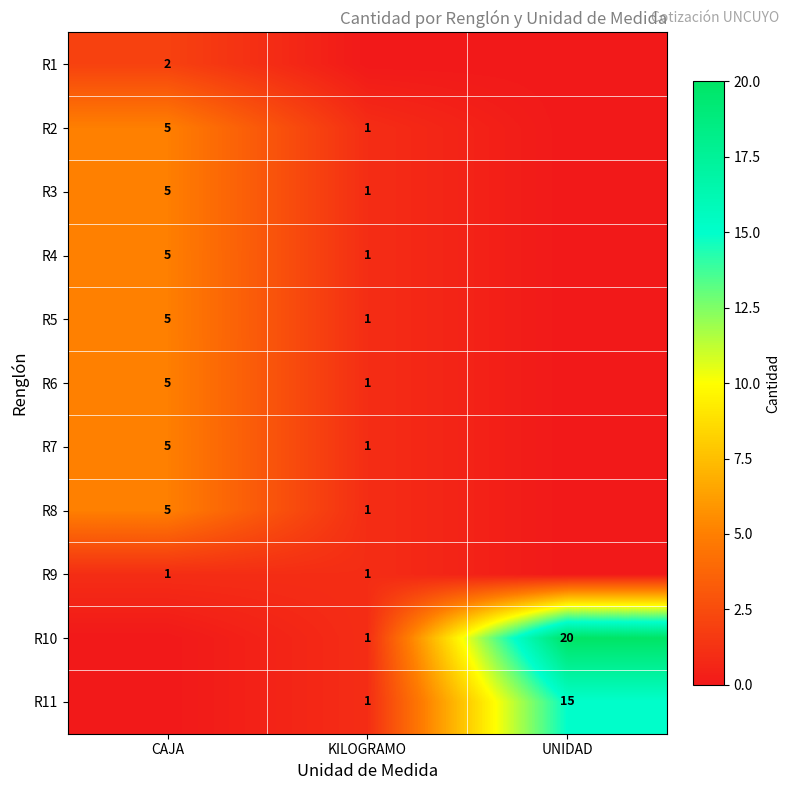

Count the number of categories in the chart.

3